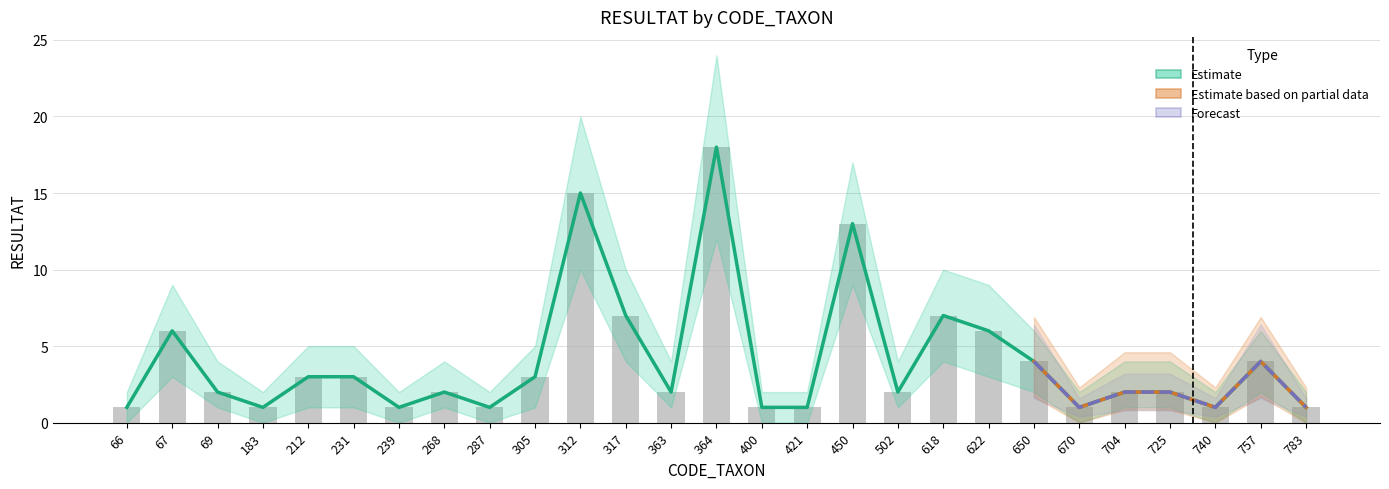

How many categories are shown in the chart?

27